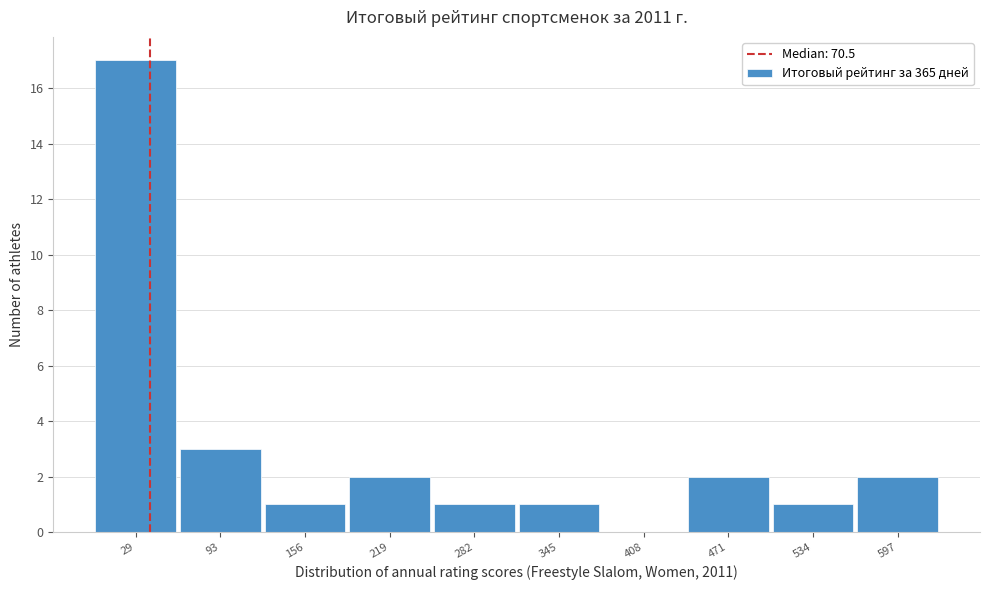

Reading left to right, list all the values displayed in this chart.

29=17	93=3	156=1	219=2	282=1	345=1	408=0	471=2	534=1	597=2